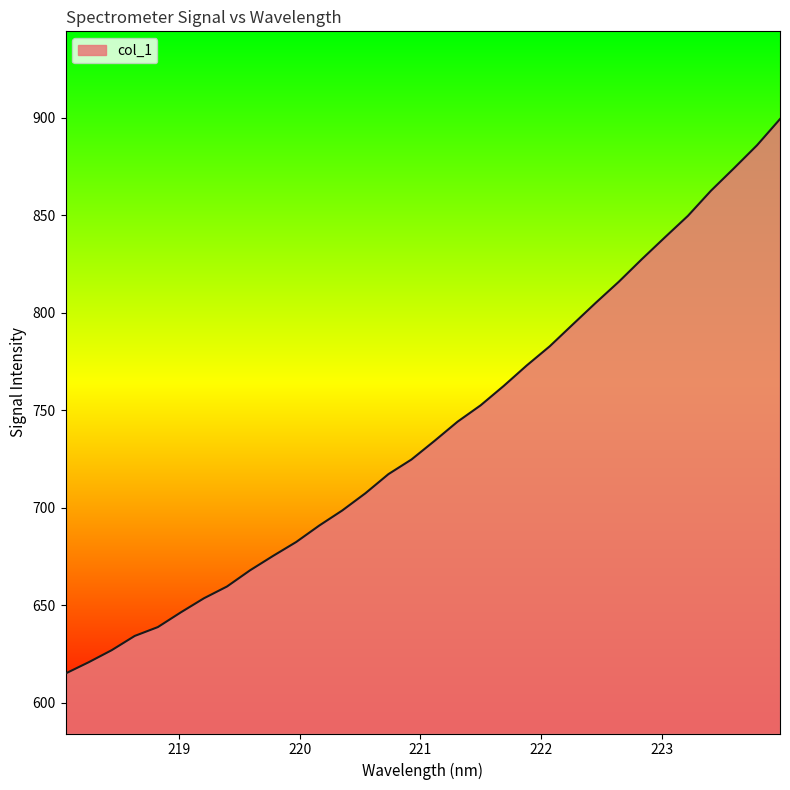

What is the minimum value shown in the chart?

615.0